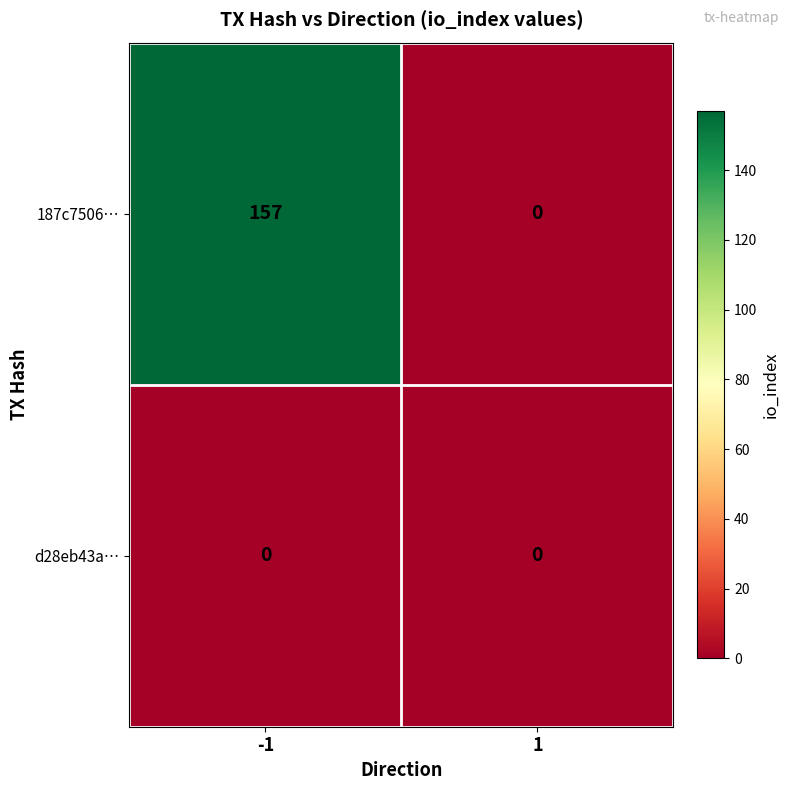

The 187c7506… series shows 249 at -1. True or false?

False